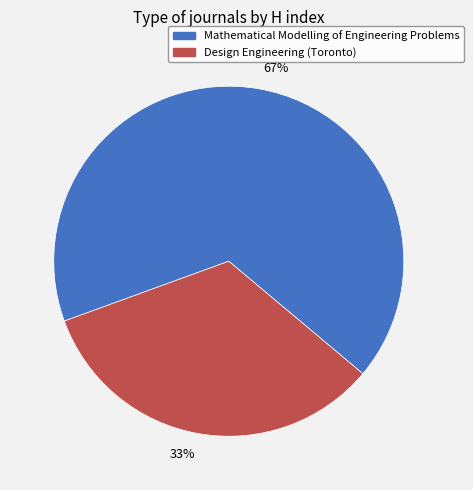

Is it true that 67% is 67% of the pie?

True